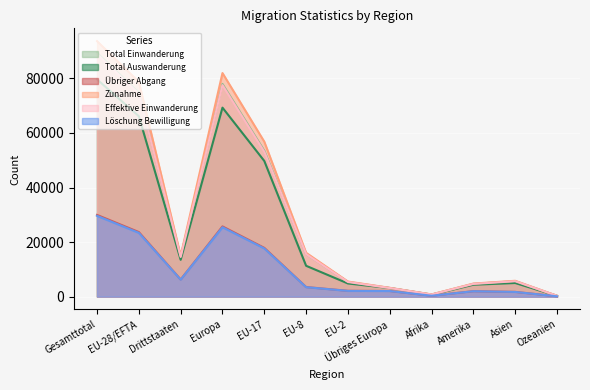

Is the value of Total Auswanderung at EU-28/EFTA greater than the value of Effektive Einwanderung at Europa?

No